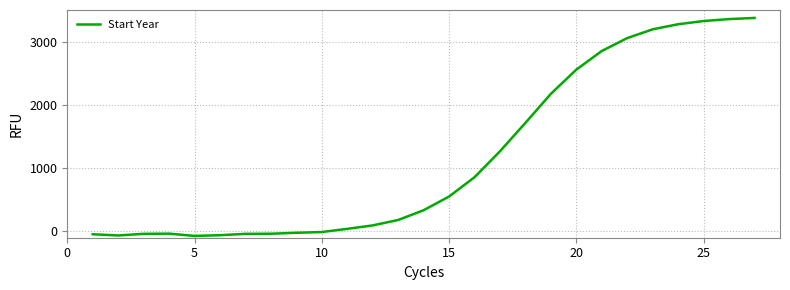

True or false: the data has more than 0 interior local peaks.

True